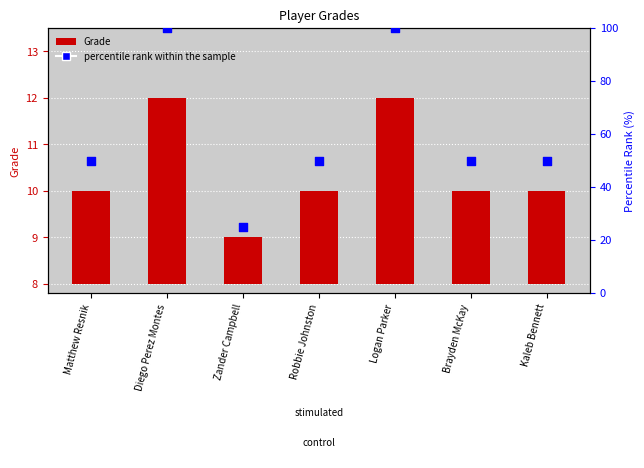

Which series has the largest total across all categories?

percentile rank within the sample